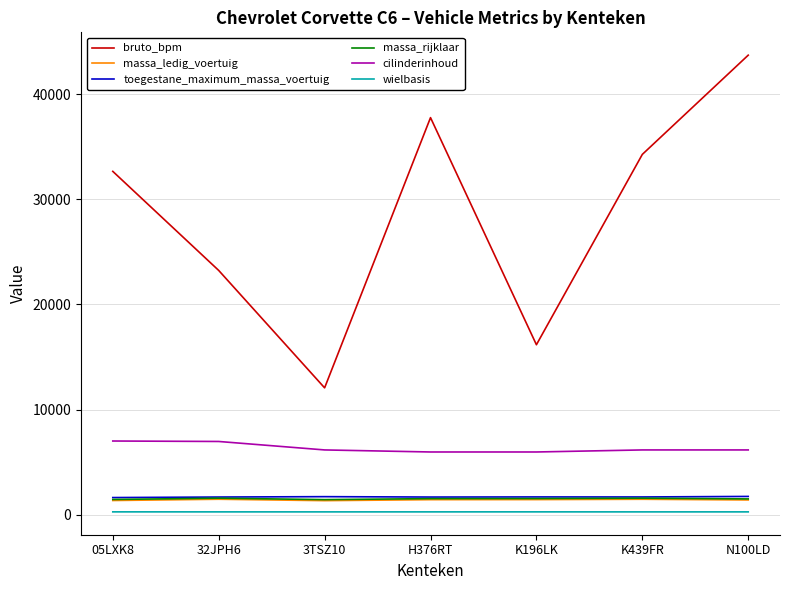

True or false: cilinderinhoud and massa_ledig_voertuig cross at least once.

False